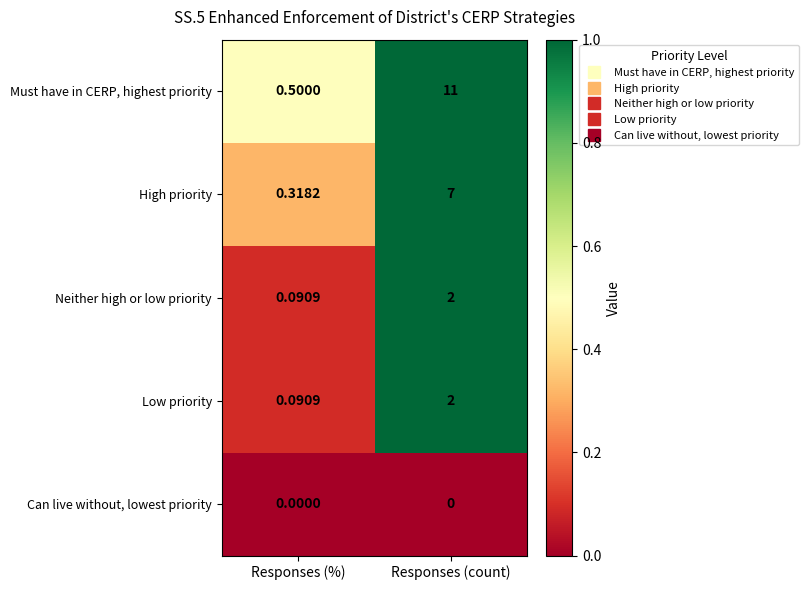

Between Responses (%) and Responses (count), which series saw the biggest shift?

Must have in CERP, highest priority